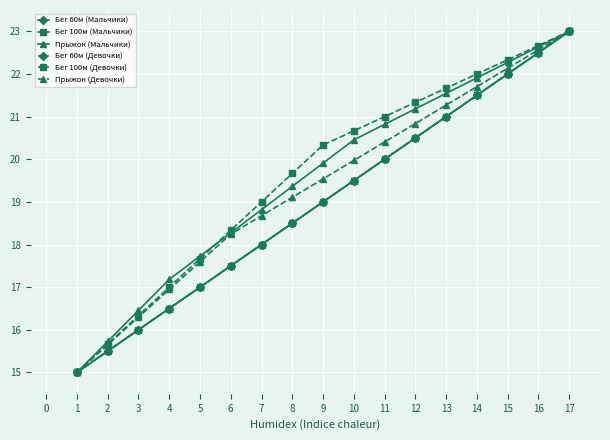

Is this an area chart (filled region under the line)?

No